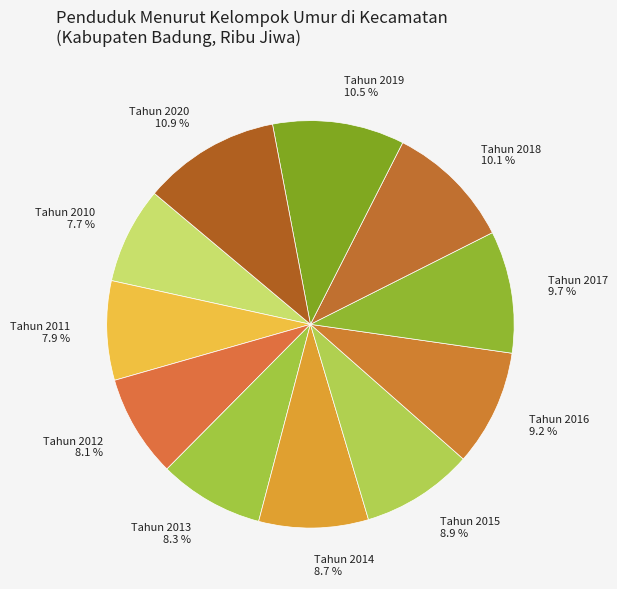

Is it true that Tahun 2016 is 1% of the pie?

False